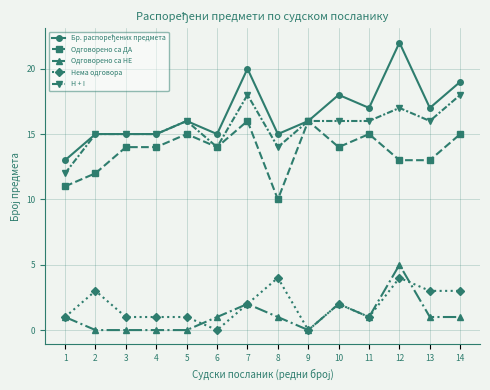

Is it true that Нема одговора equals 6 at 8?

False